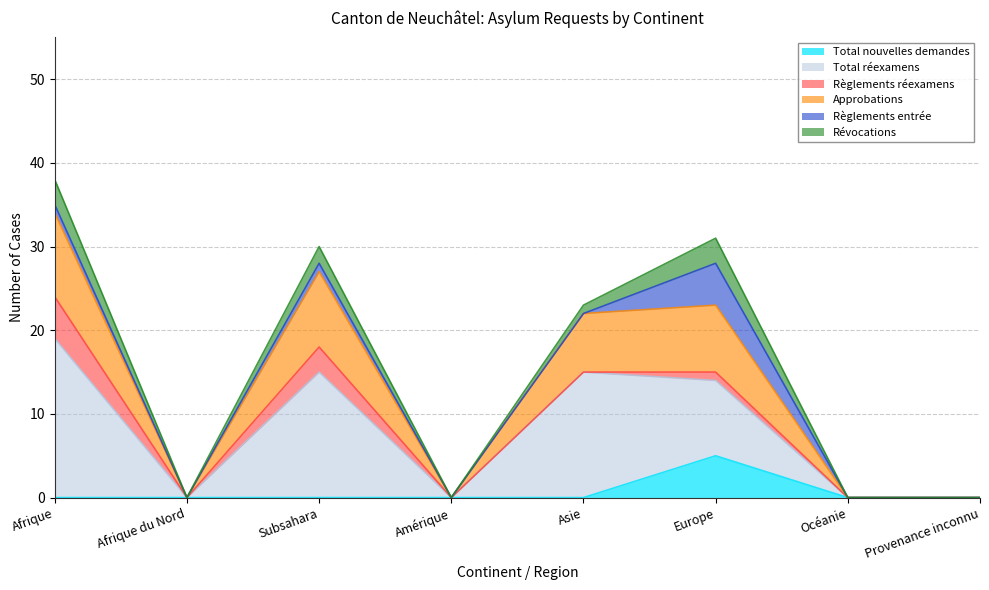

What is the label of the 3rd point from the left?

Subsahara